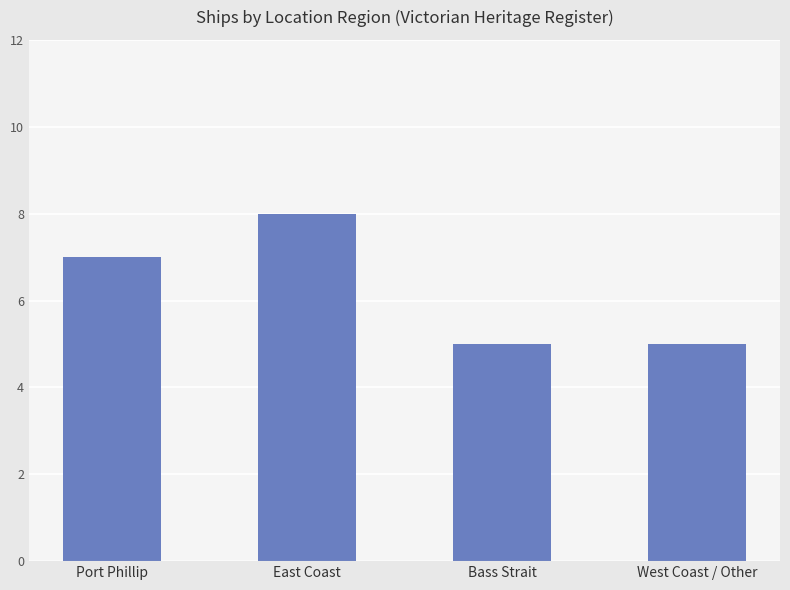

What is the maximum value shown in the chart?

8